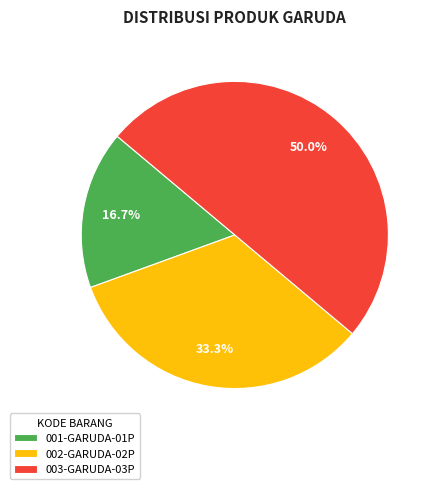

Between 002-GARUDA-02P and 003-GARUDA-03P, which is larger?

003-GARUDA-03P